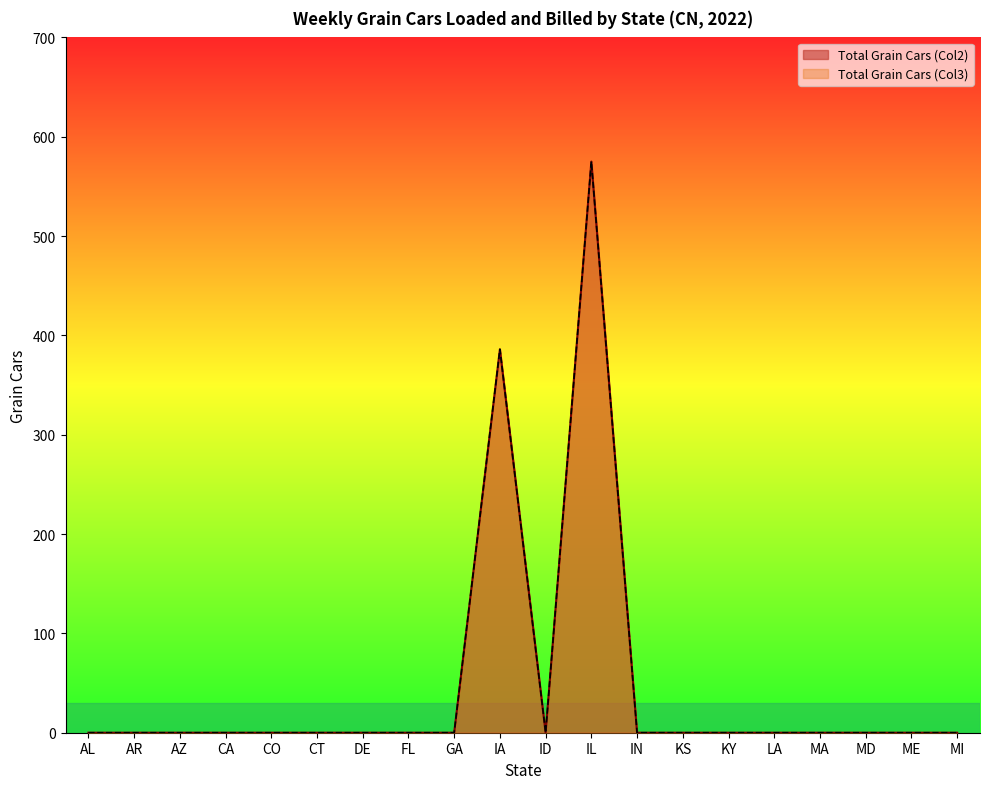

Which category has the lowest value in the Total Grain Cars (Col3) series?

AL